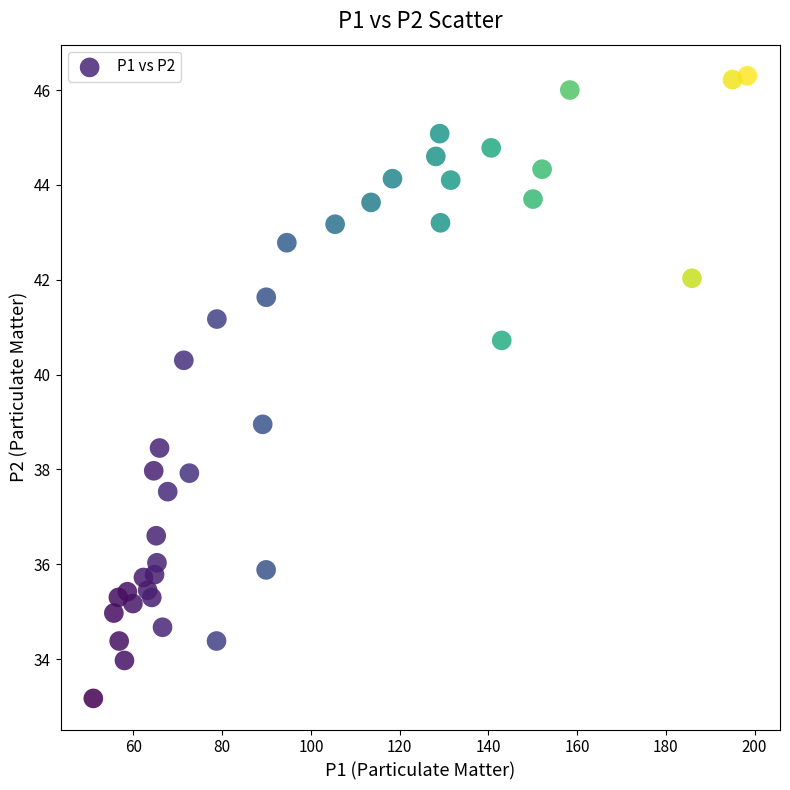

What is the range of X values (max minus min)?

147.4